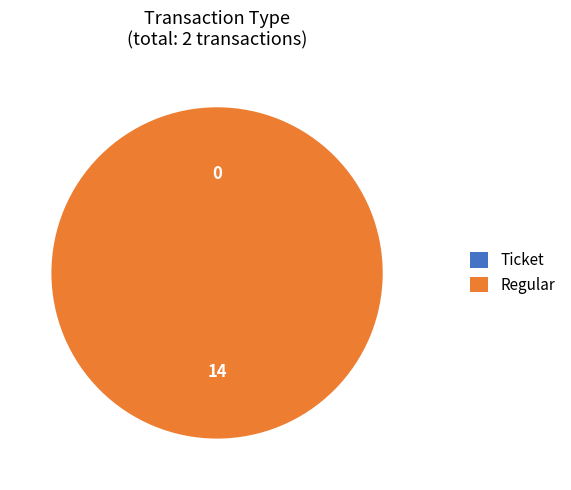

Does Ticket account for over 50% of the chart?

No